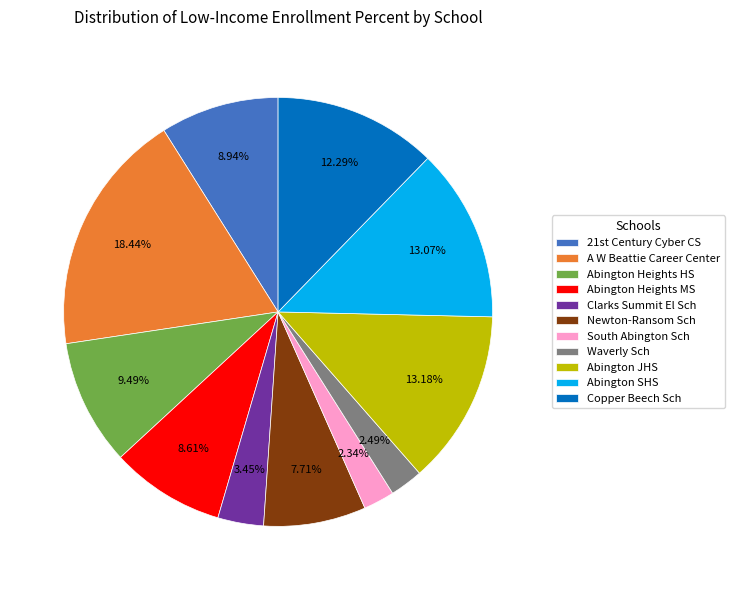

How many slices are in this pie chart?

11